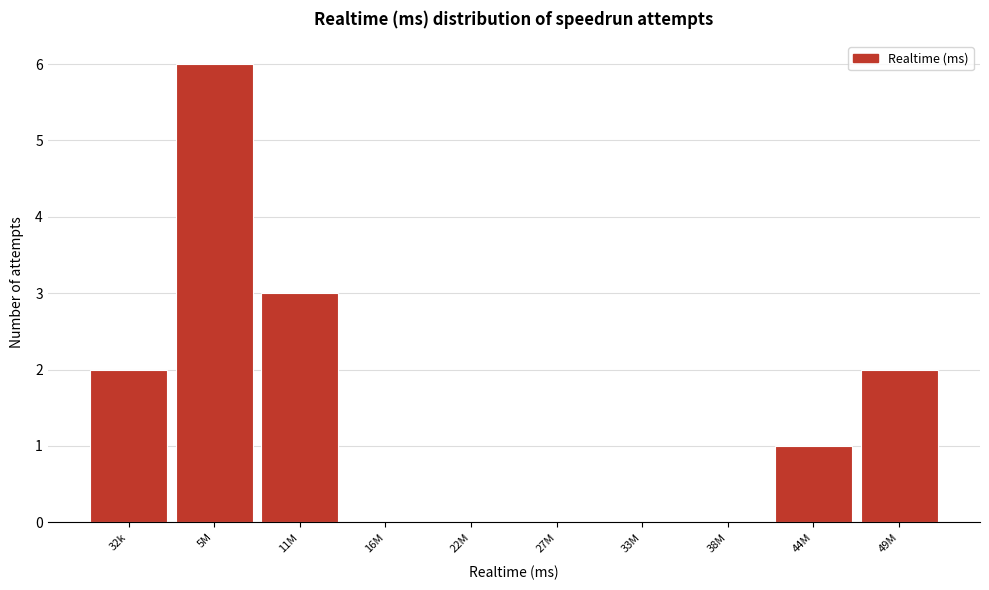

Reading left to right, extract all data points from this chart.

32k=2	5M=6	11M=3	16M=0	22M=0	27M=0	33M=0	38M=0	44M=1	49M=2